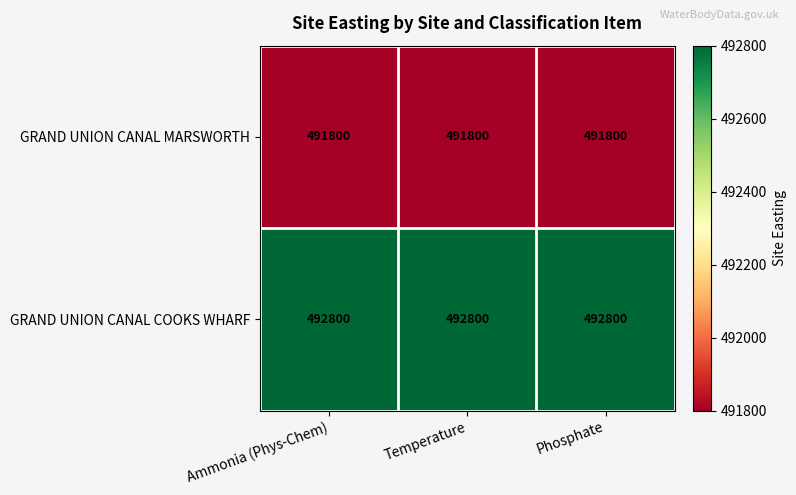

What is the sum of the GRAND UNION CANAL COOKS WHARF values at Phosphate and Temperature?

985600